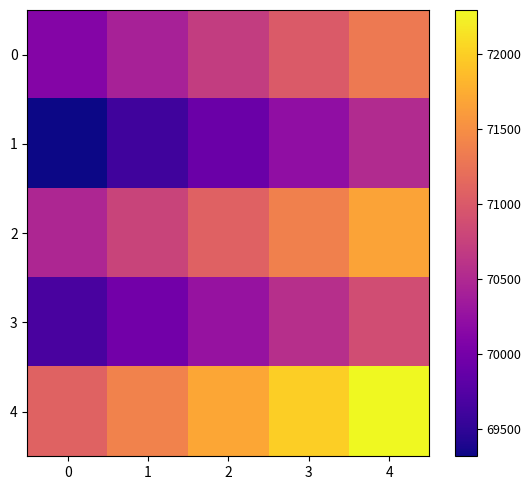

How many series are shown in this chart?

5